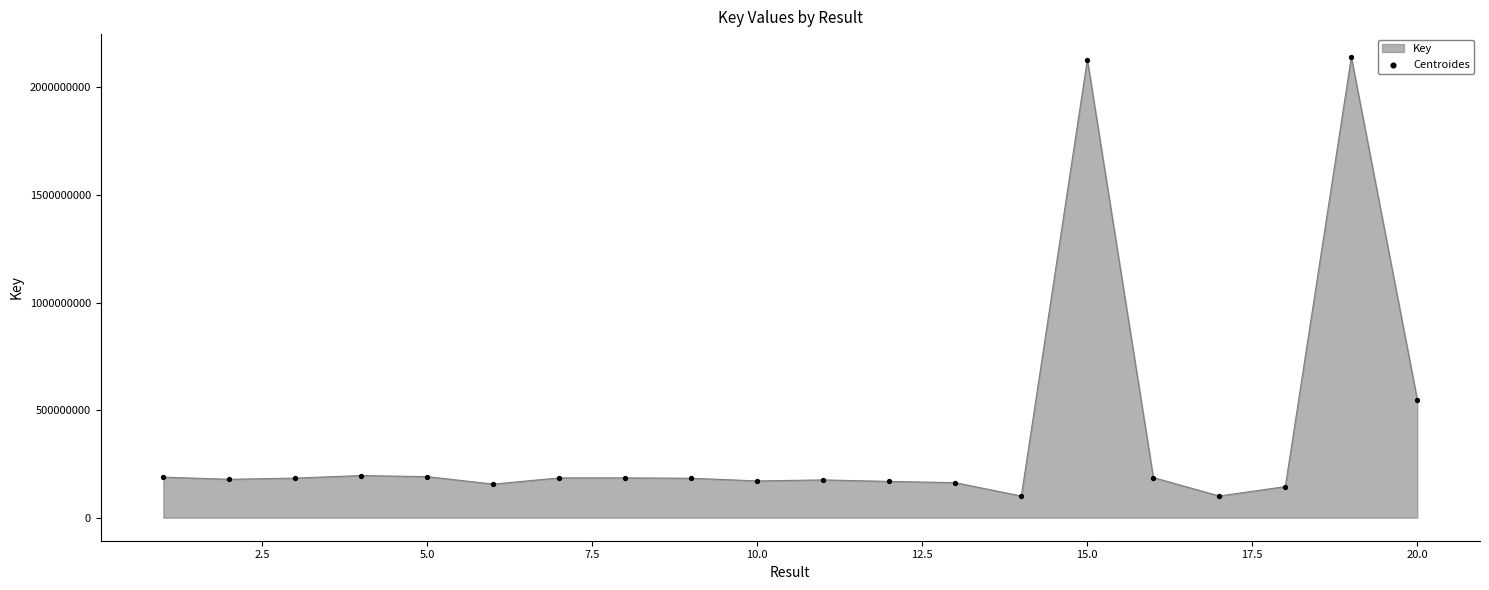

What is the greatest value displayed?

2140984399